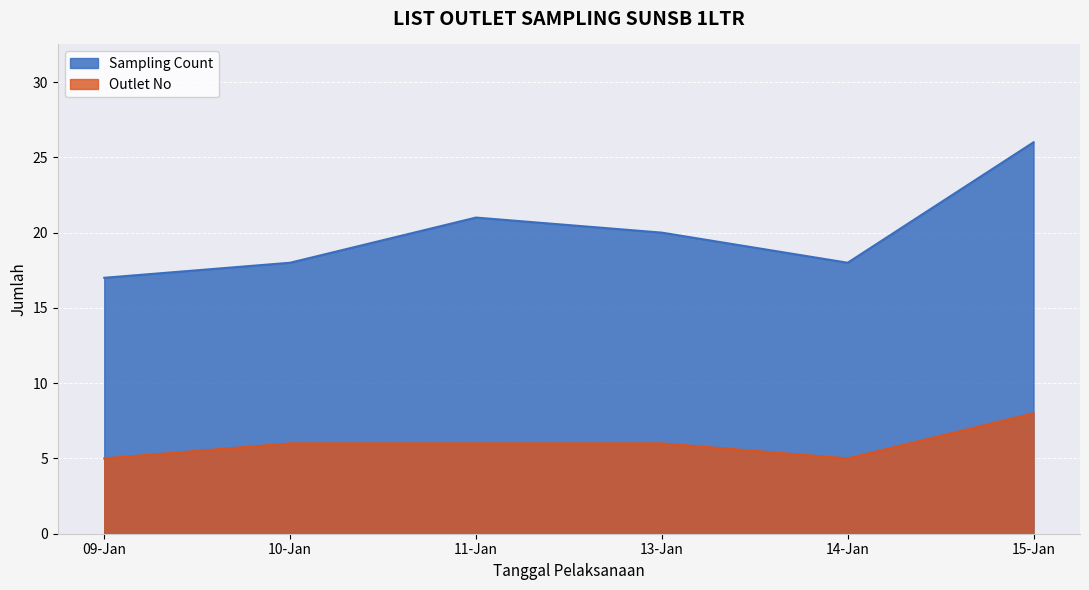

Where is Sampling Count nearest to the value 3?

2020-01-09